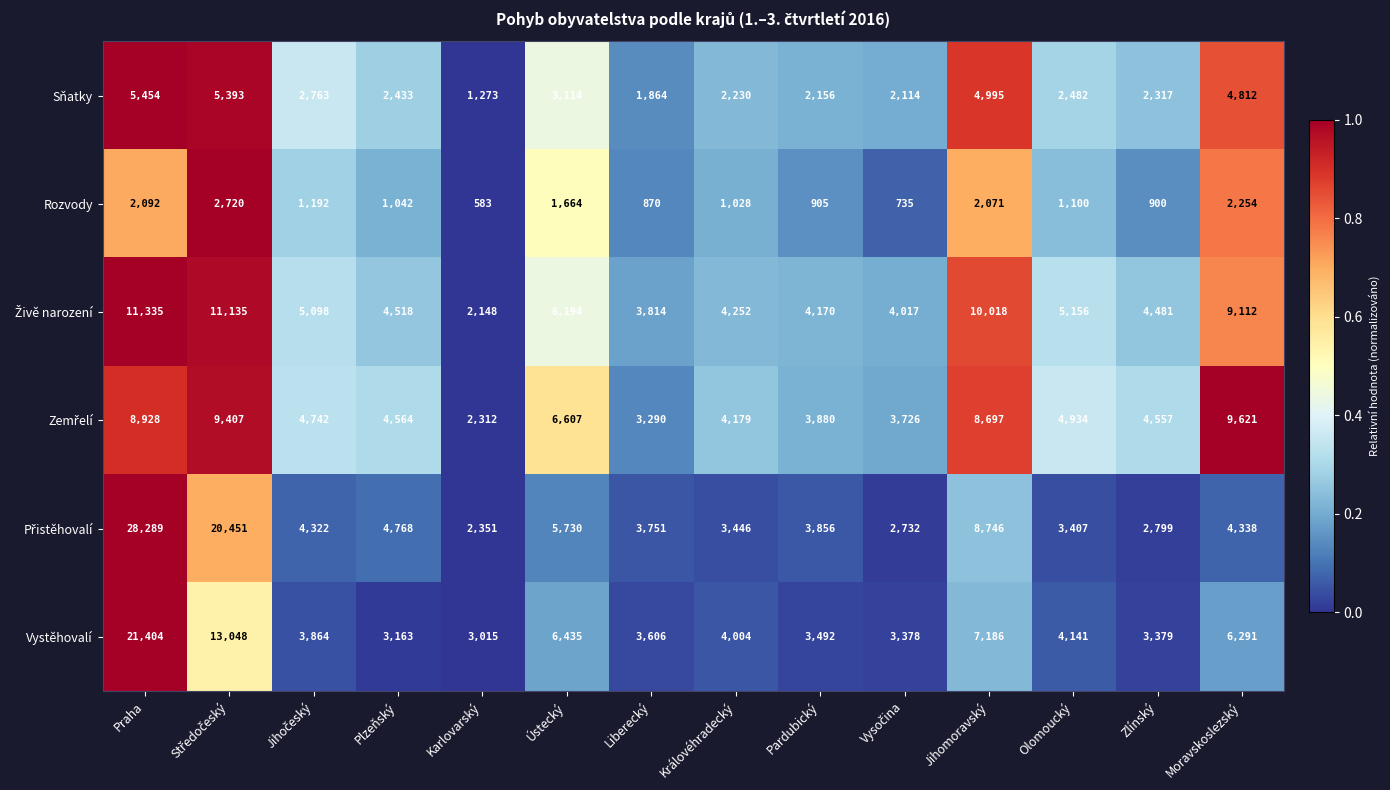

Which label corresponds to the largest value in the chart?

Praha